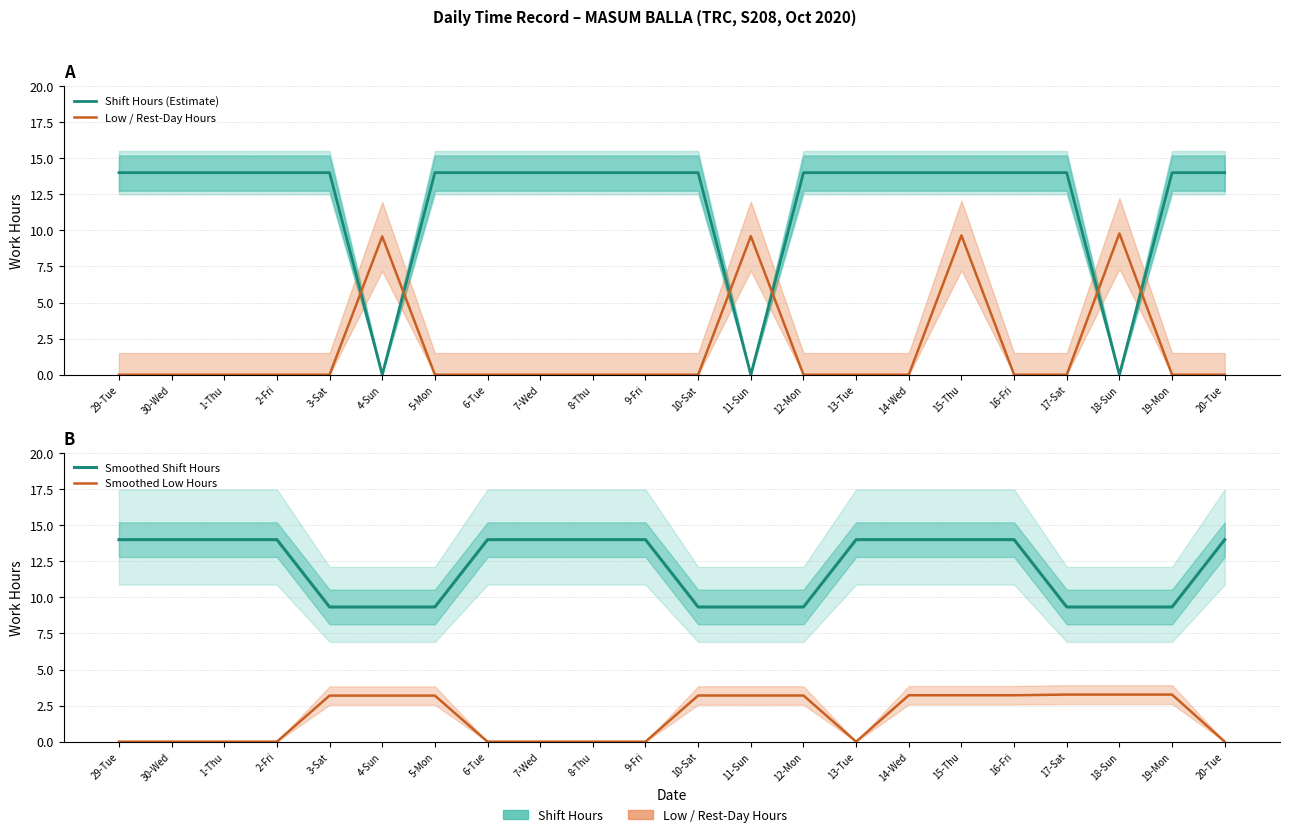

At which label is Smoothed Low Hours closest to 1?

29-Tue